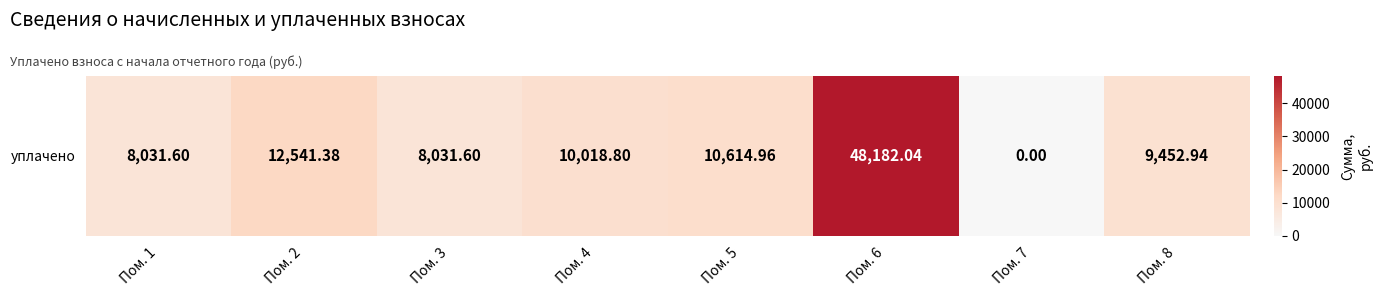

Rank the categories by value from highest to lowest.

Пом. 6, Пом. 2, Пом. 5, Пом. 4, Пом. 8, Пом. 1, Пом. 3, Пом. 7